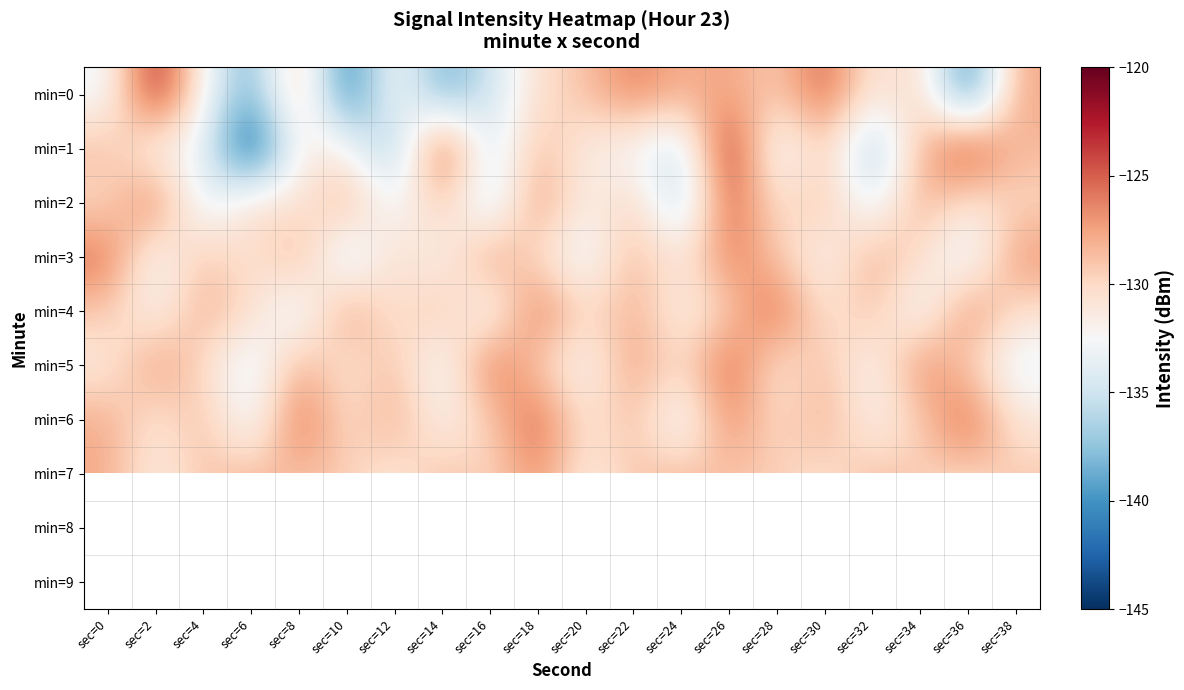

The value of min=0 at sec=26 is -59.9. True or false?

False